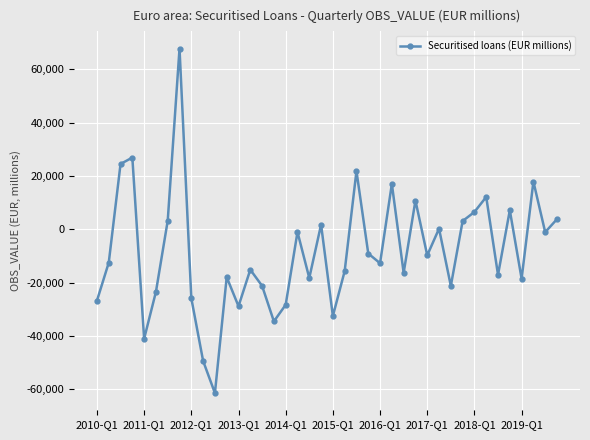

What is the average value?

-8392.8